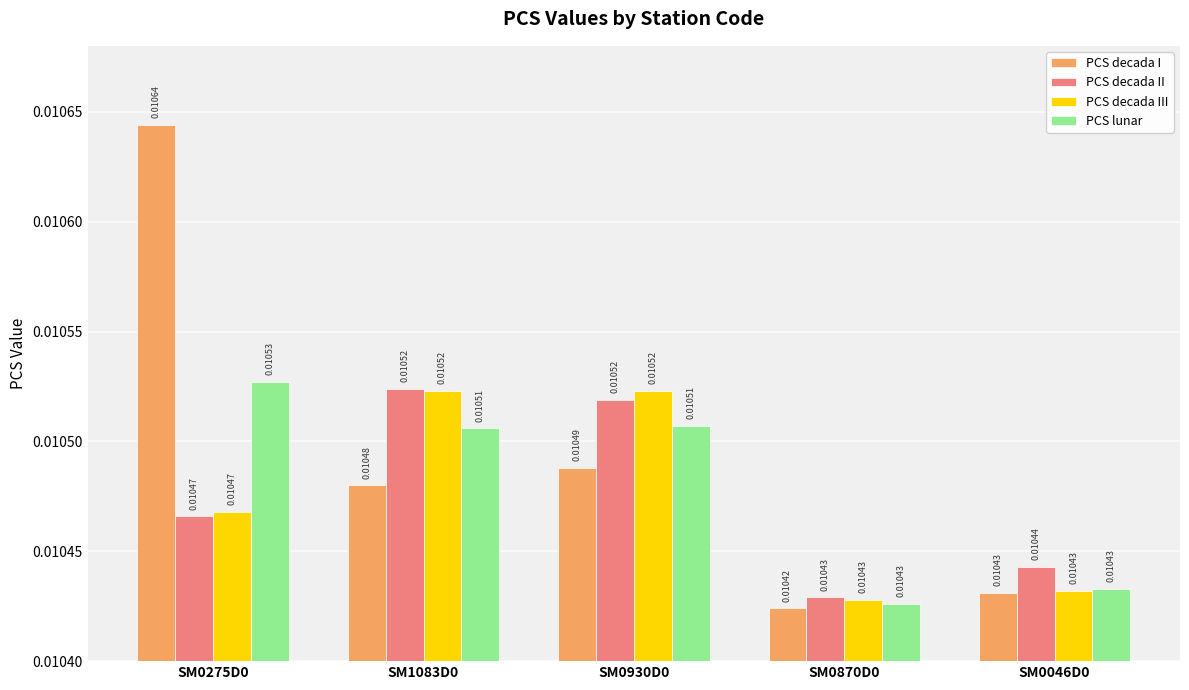

Which series has the largest total across all categories?

PCS decada I